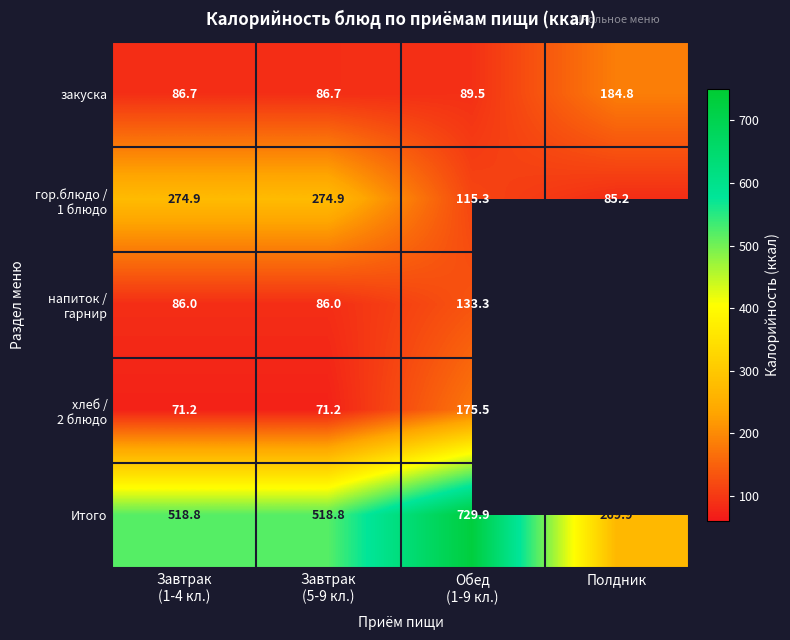

What is the difference between the highest and lowest values at Завтрак
(1-4 кл.)?

447.6